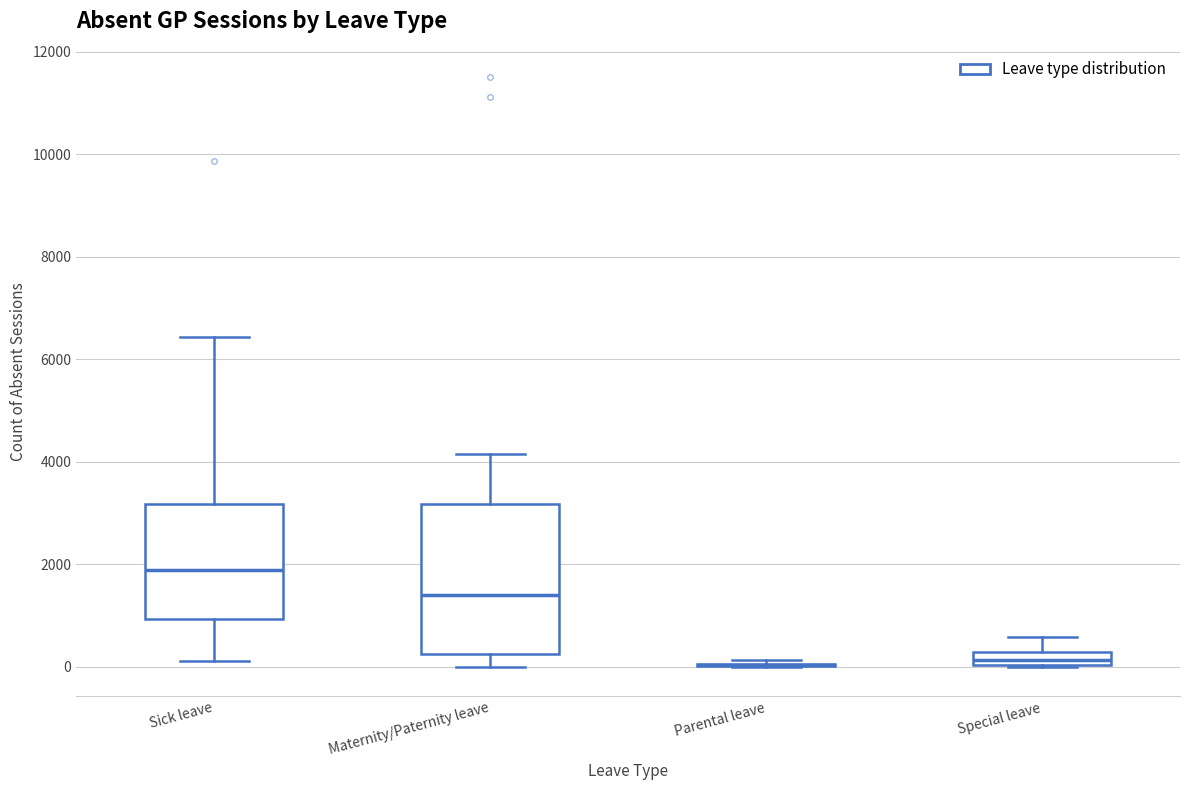

Where does the upper whisker of the box for Special leave end on the y-axis? The values are not printed on the chart, so give them approximately, as read against the axis.

600